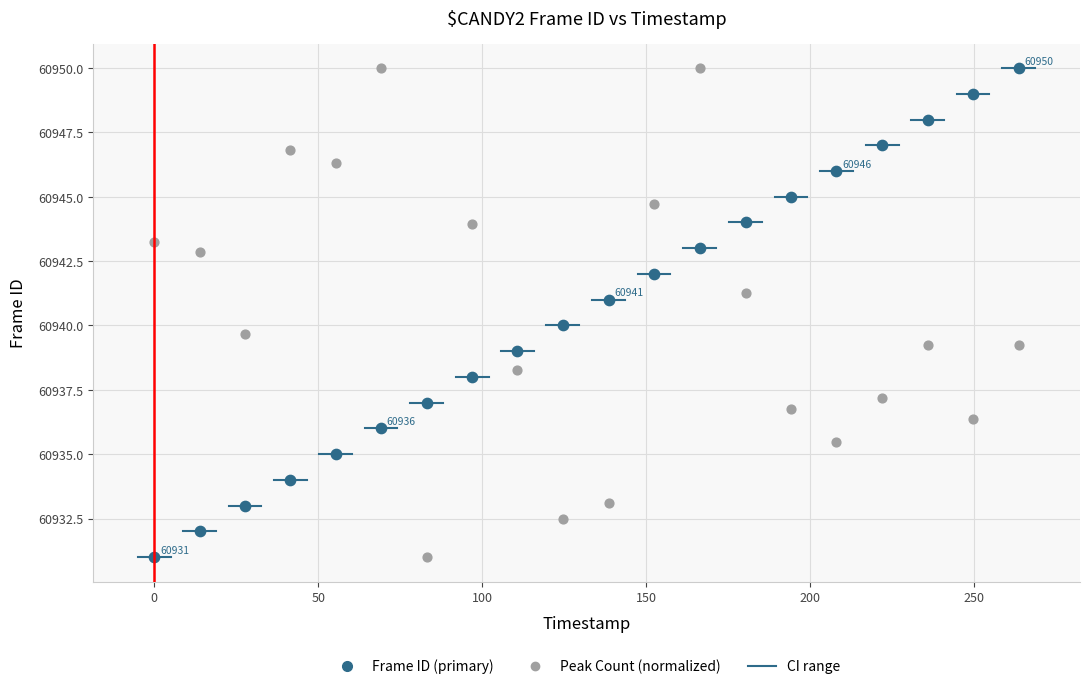

Across all data points, what is the range of X values (max minus min)?

263.7